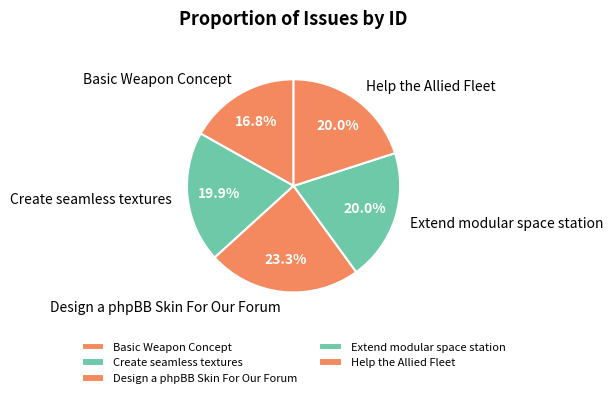

What is the smallest slice in the pie chart?

Basic Weapon Concept